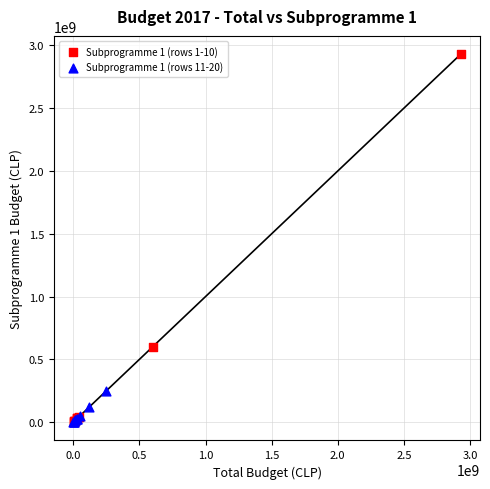

Which series has the largest Y range (max minus min)?

Subprogramme 1 (rows 1-10)